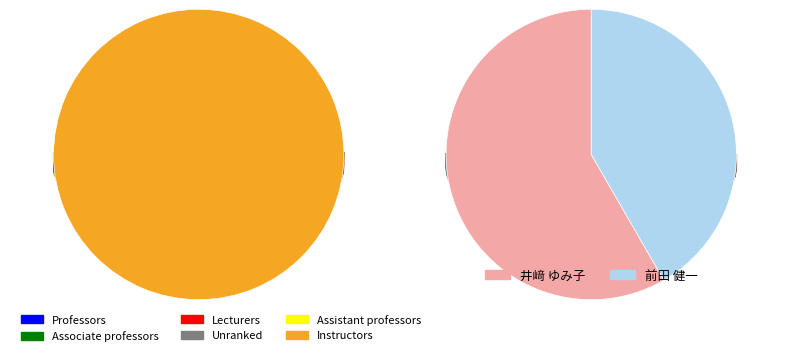

Which slice represents more than half of the pie?

井﨑 ゆみ子